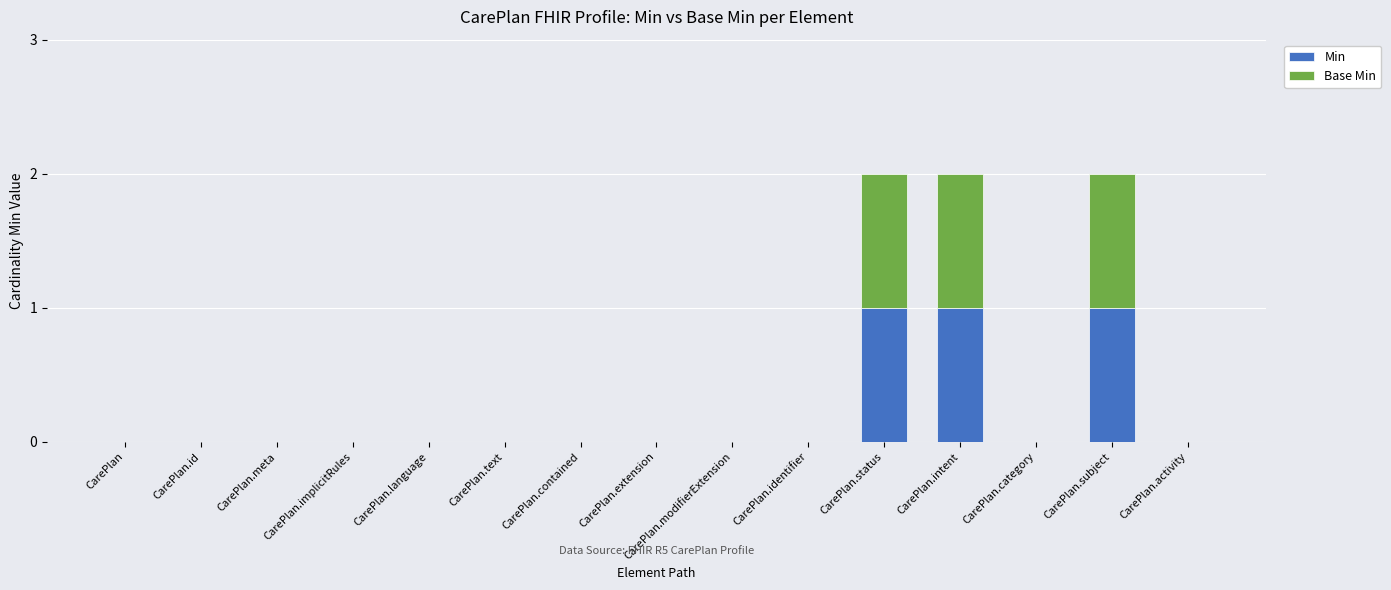

What is the sum of all Min values?

3